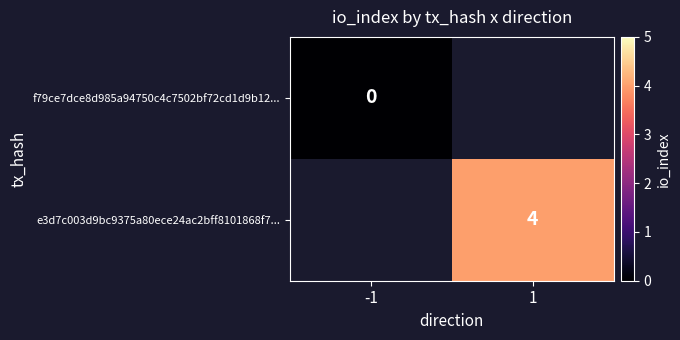

How many series are shown in this chart?

2